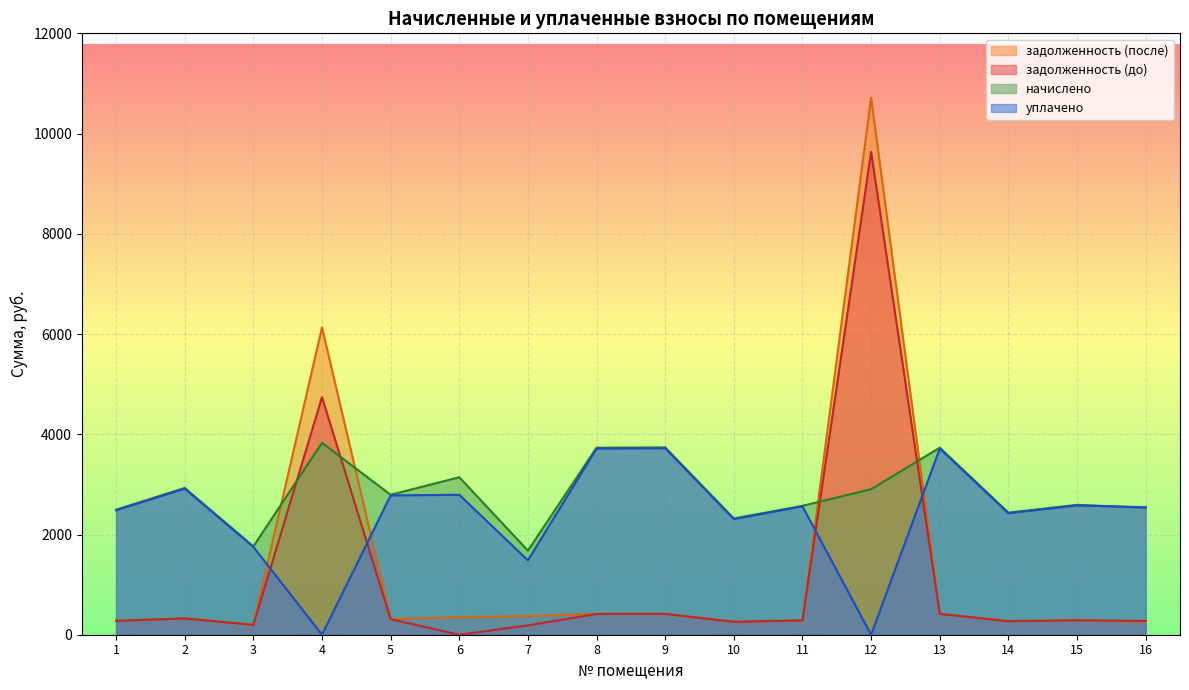

Does the chart display data point markers on the line(s)?

No